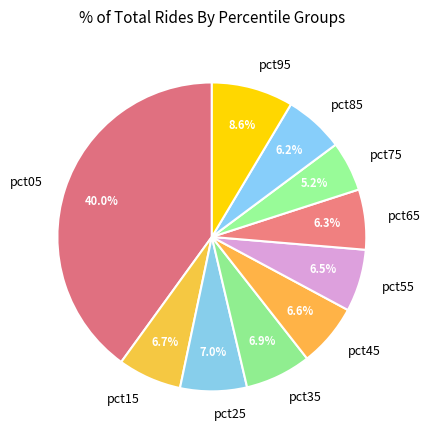

Does any single category account for the majority?

No